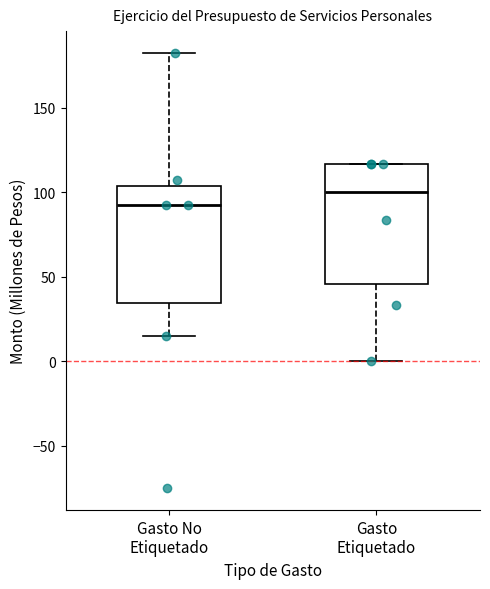

Which box has the highest median line?

Gasto Etiquetado